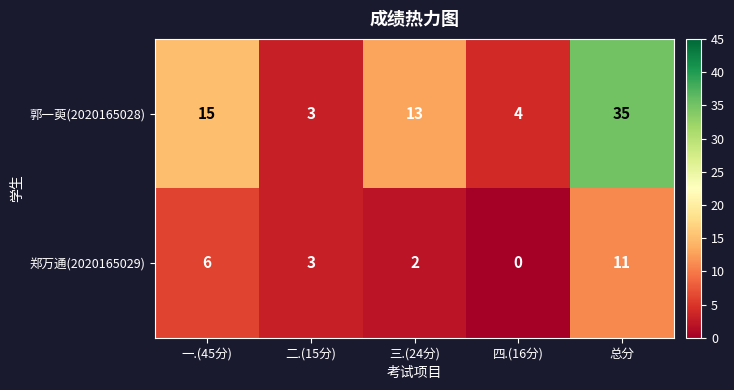

Rank the series at 总分 from lowest to highest value.

郑万通(2020165029), 郭一萸(2020165028)